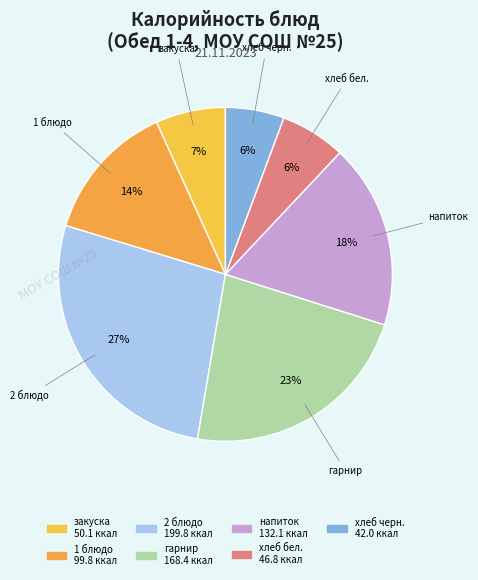

How many slices are in this pie chart?

7